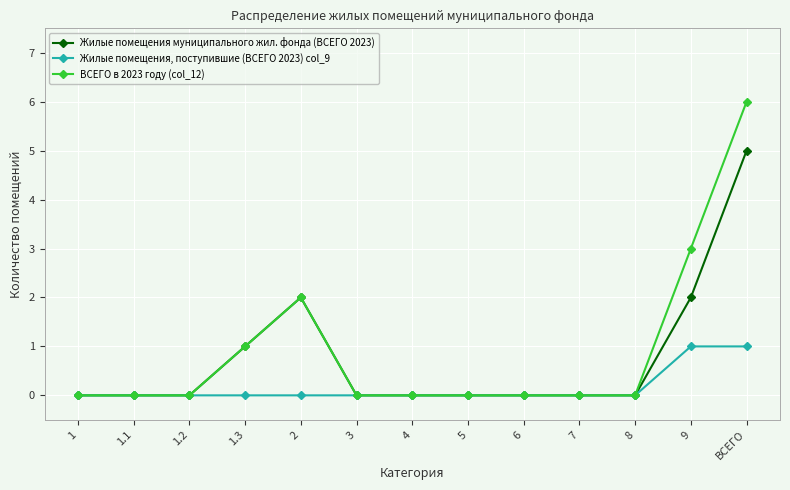

List the series in order of their peak value, highest first.

ВСЕГО в 2023 году (col_12), Жилые помещения муниципального жил. фонда (ВСЕГО 2023), Жилые помещения, поступившие (ВСЕГО 2023) col_9